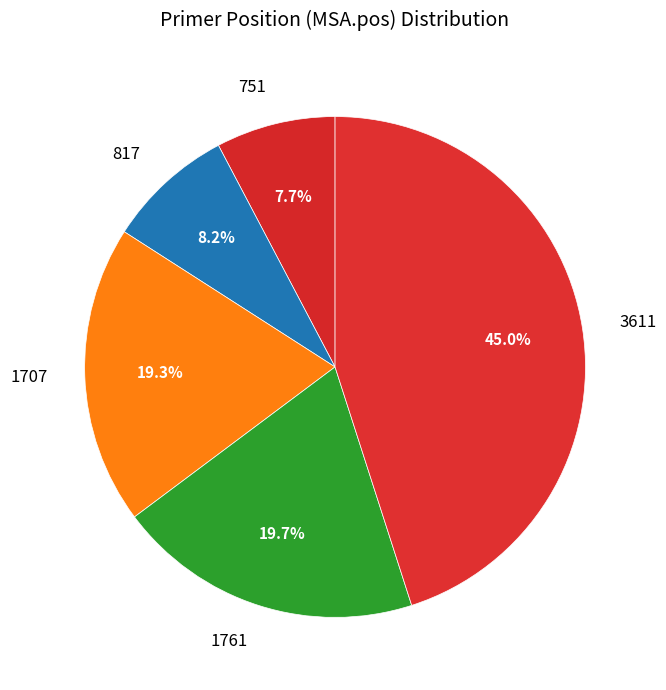

To the nearest percent, what is the combined percentage of 751 and 1761?

27%